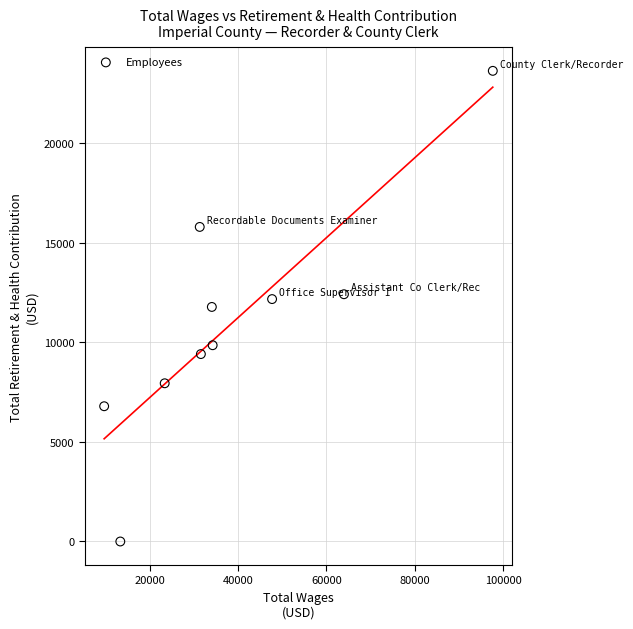

What is the range of Y values (max minus min)?

23623